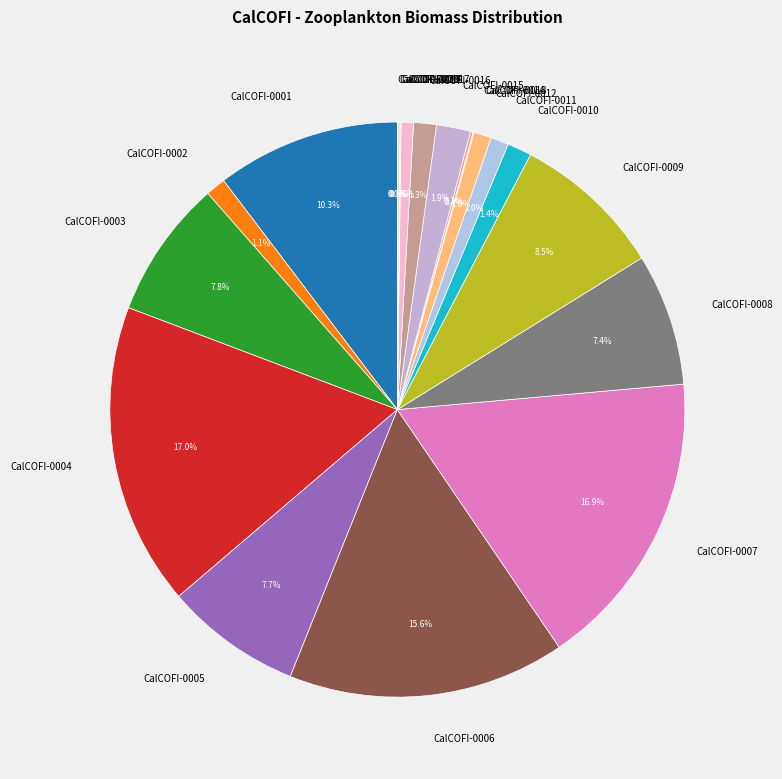

Does any single category account for the majority?

No